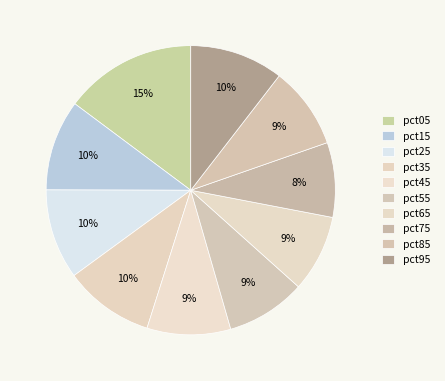

What percentage do pct35 and pct55 together represent?

19.0%